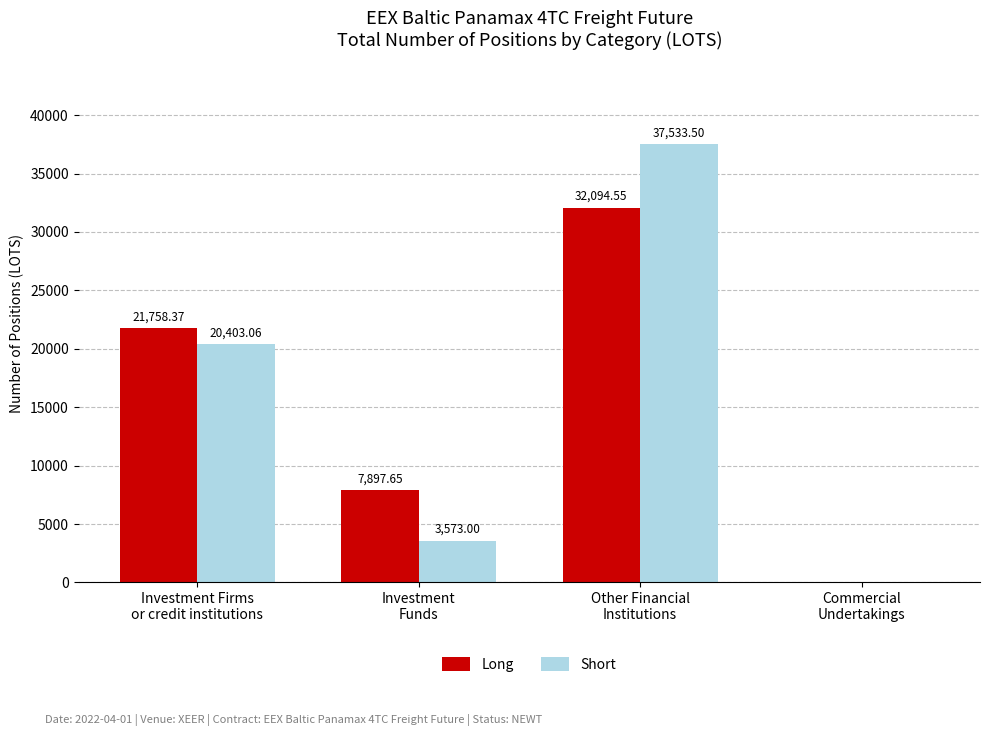

What is the average value of the Long series?

15437.6